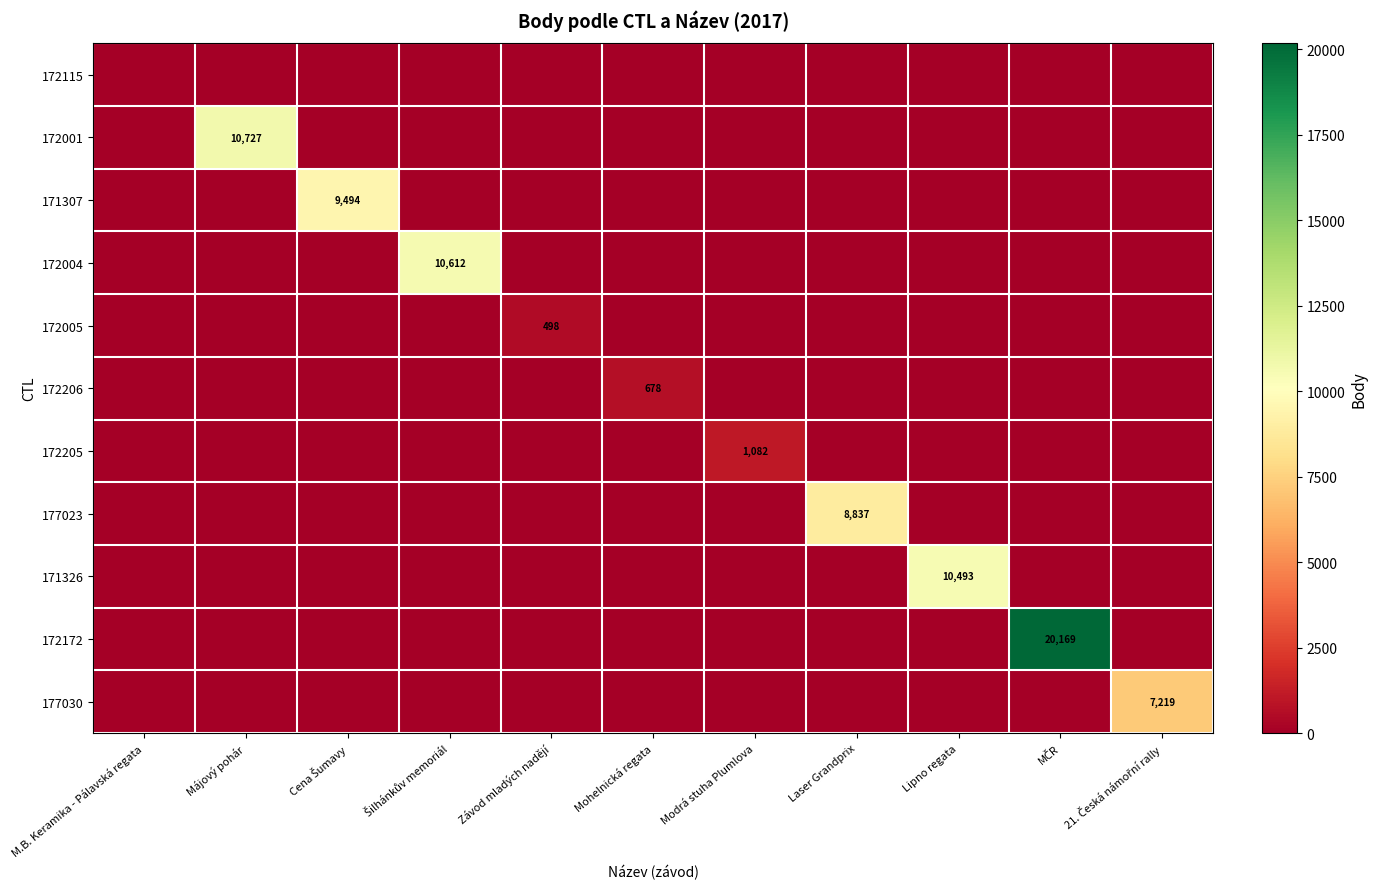

True or false: 172205 has a value of 1082 at Modrá stuha Plumlova.

True